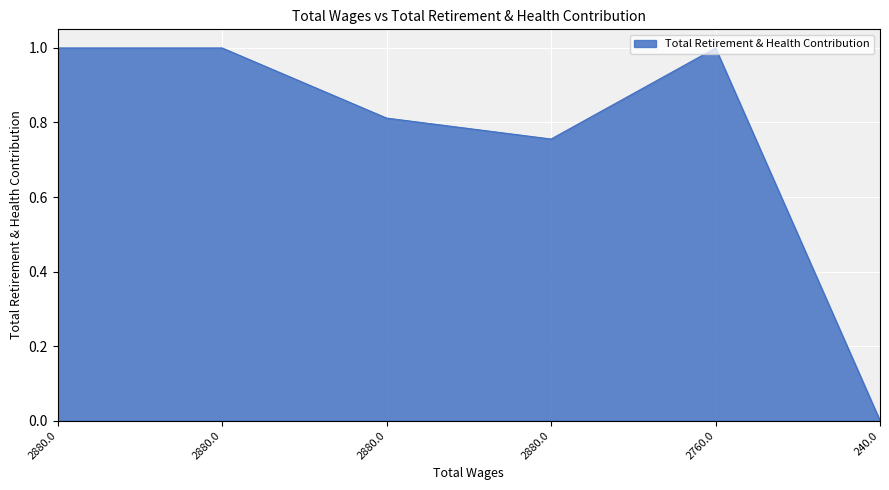

Count the number of data series in this chart.

1